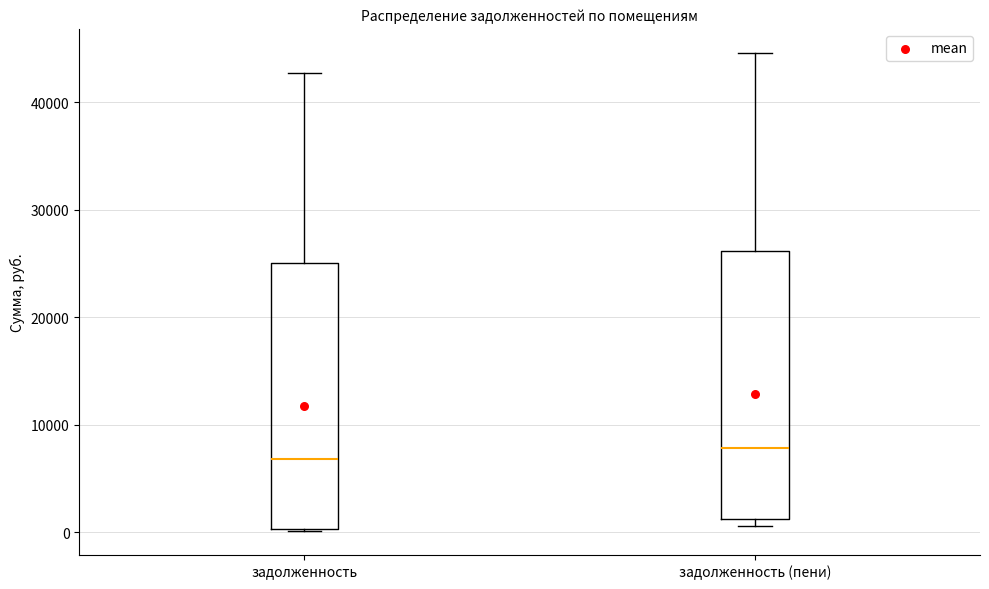

Reading left to right, transcribe this box plot: for each box, give where its median line is, the range the box spans, and where its two whiskers end, as read against the y-axis. The values are not printed on the chart, so give them approximately, as read against the axis.

задолженность: median 7000, box 0 to 25000, whiskers 0 to 43000
задолженность (пени): median 8000, box 1000 to 26000, whiskers 1000 (just below the box's lower edge) to 45000